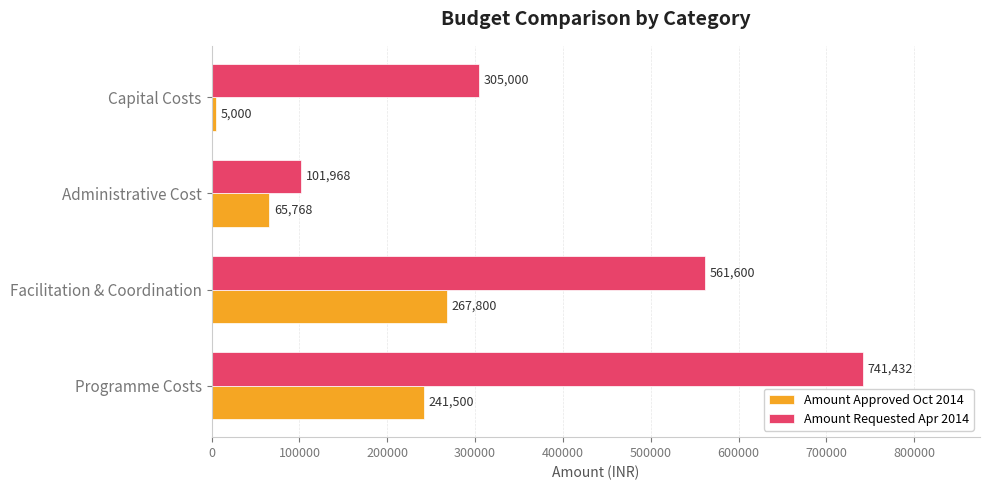

Rank the series by their maximum value, from lowest to highest.

Amount Approved Oct 2014, Amount Requested Apr 2014